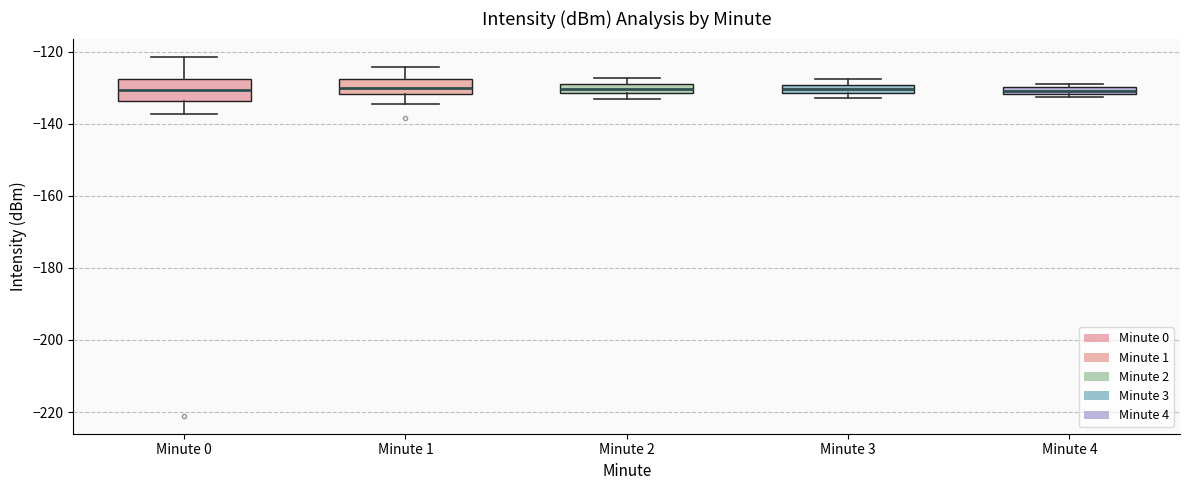

Where does the lower whisker of the box for Minute 0 end on the y-axis? The values are not printed on the chart, so give them approximately, as read against the axis.

-138